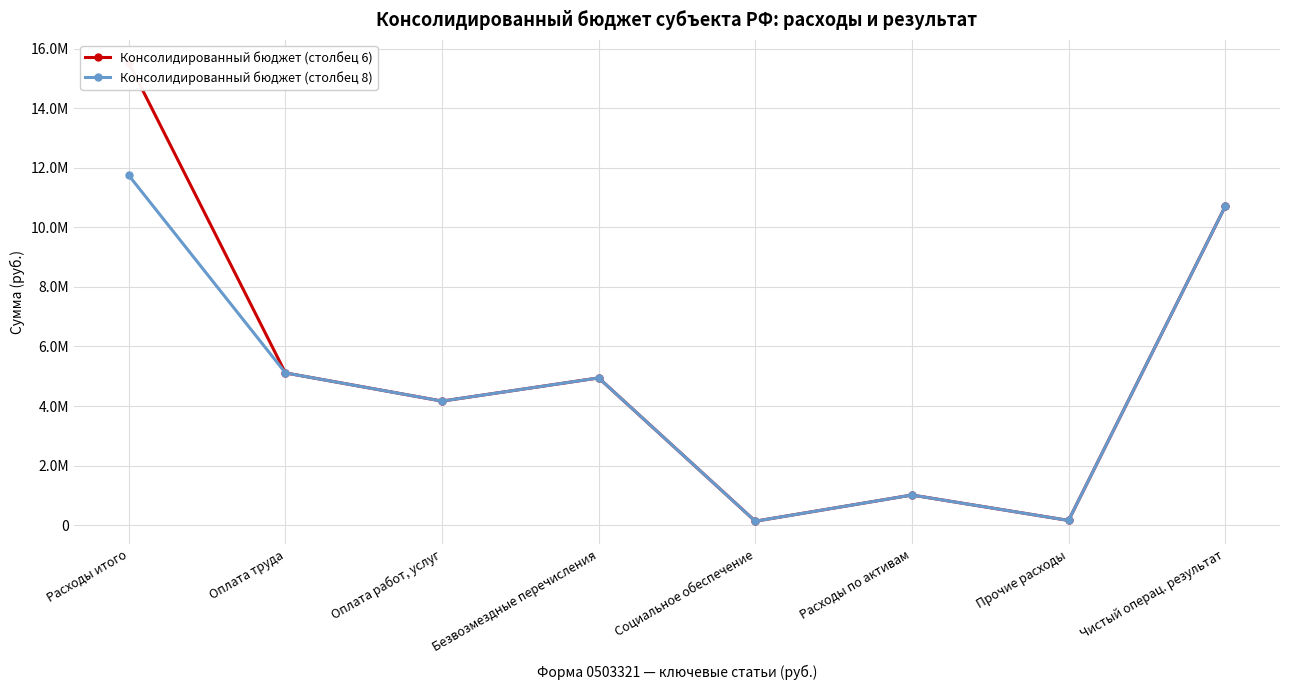

What is the highest value of the Консолидированный бюджет (столбец 6) series?

15521607.9